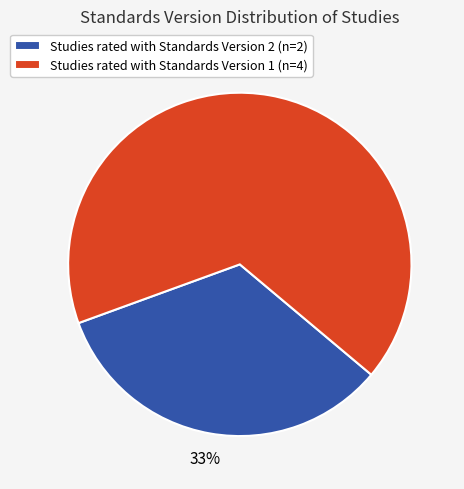

What is the largest slice in the pie chart?

Studies rated with Standards Version 1 (n=4)